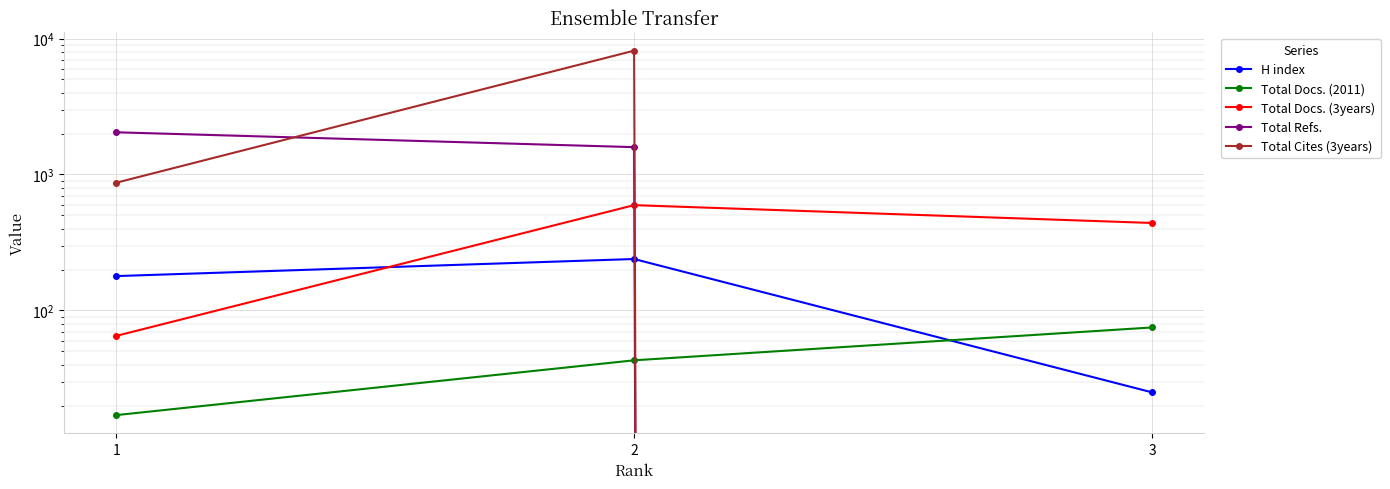

Which series has the widest spread of values?

Total Cites (3years)